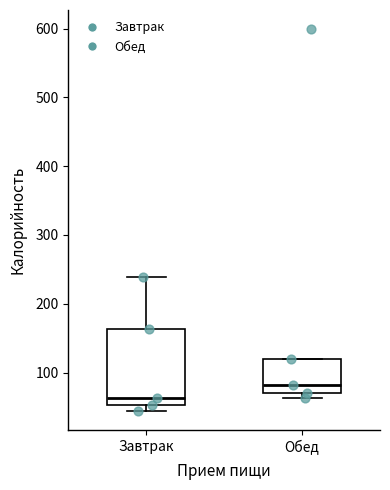

Comparing the boxes themselves (not the whiskers), which one is the tallest?

Завтрак